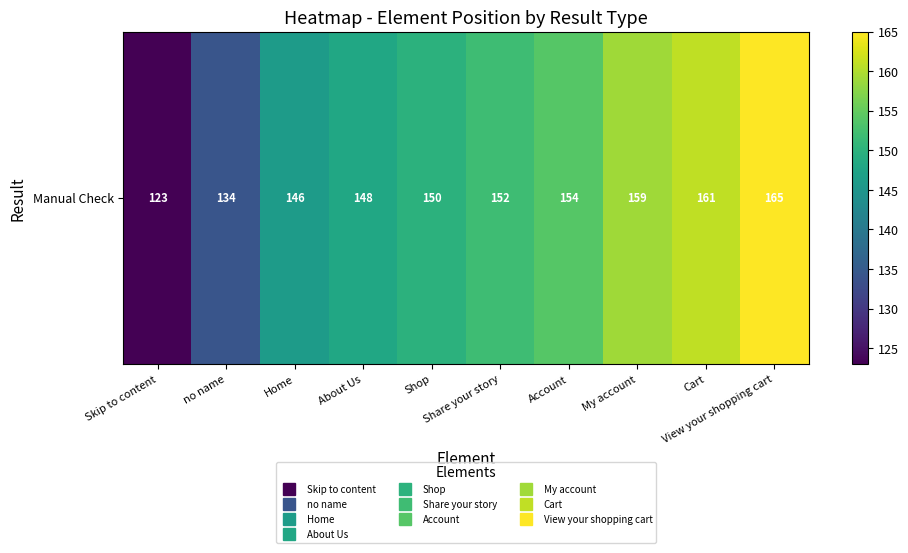

What is the difference between the maximum and minimum values?

42